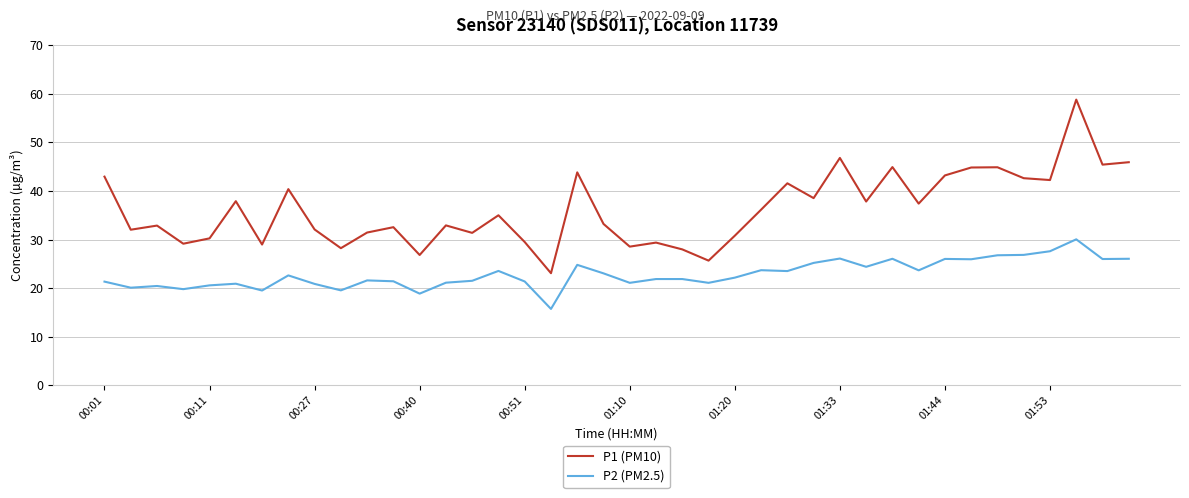

What is the difference between the maximum and minimum values in the P2 (PM2.5) series?

14.3